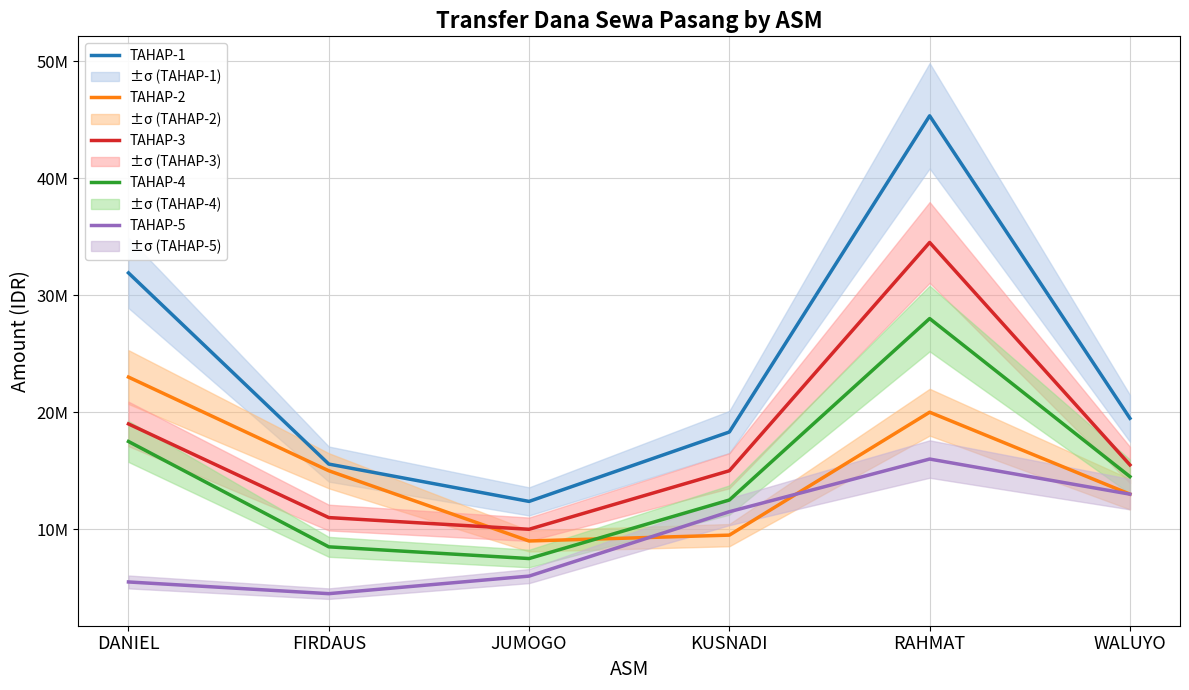

True or false: TAHAP-5 has a value of 28441614 at RAHMAT.

False